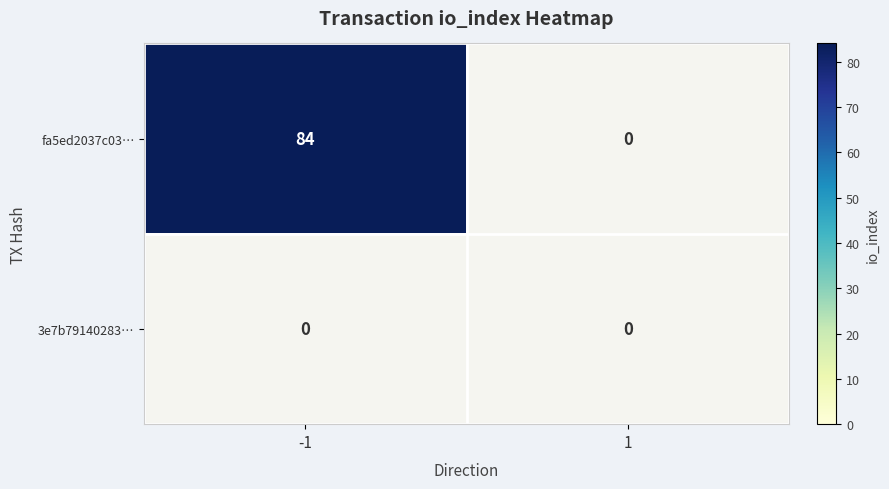

Reading right to left, extract all data points from this chart.

fa5ed2037c03…: 1=0	-1=84
3e7b79140283…: 1=0	-1=0